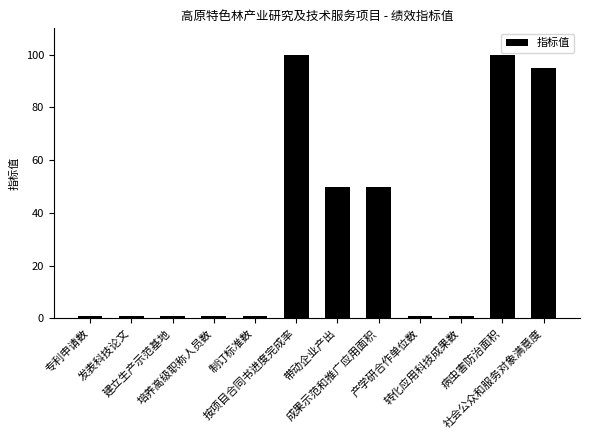

Reading left to right, what are all the values shown in this chart?

专利申请数=1	发表科技论文=1	建立生产示范基地=1	培养高级职称人员数=1	制订标准数=1	按项目合同书进度完成率=100	带动企业产出=50	成果示范和推广应用面积=50	产学研合作单位数=1	转化应用科技成果数=1	病虫害防治面积=100	社会公众和服务对象满意度=95